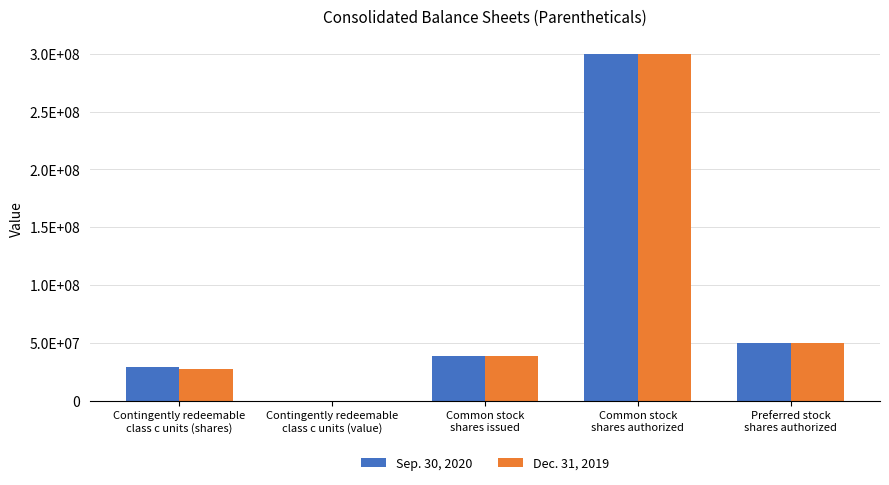

What are all the series names shown in the legend?

Sep. 30, 2020, Dec. 31, 2019